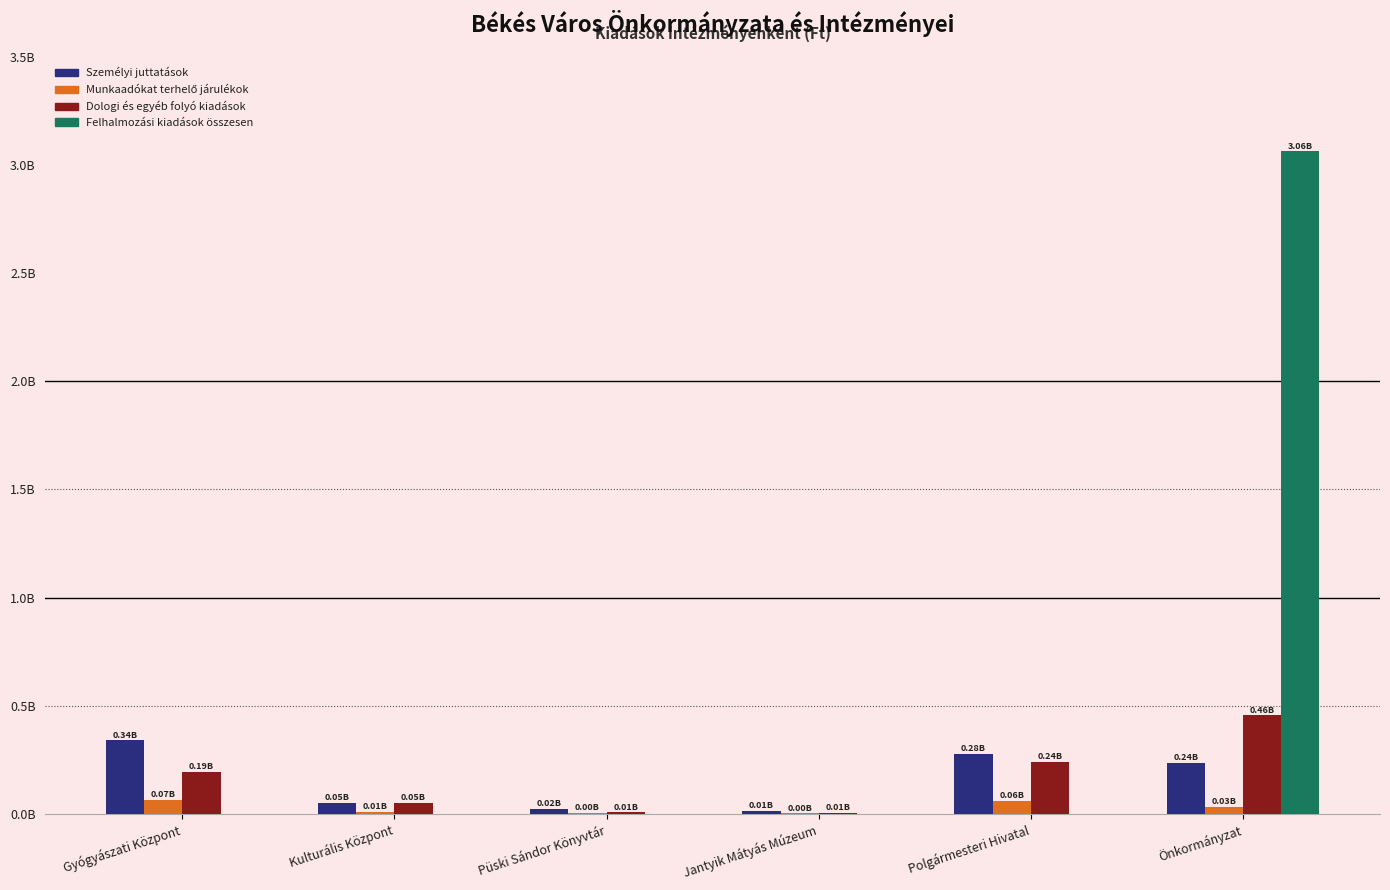

Reading left to right, what are all the values shown in this chart?

Személyi juttatások: Gyógyászati Központ=340389469	Kulturális Központ=51164500	Püski Sándor Könyvtár=23157648	Jantyik Mátyás Múzeum=13983500	Polgármesteri Hivatal=276365064	Önkormányzat=236904500
Munkaadókat terhelő járulékok: Gyógyászati Központ=66016000	Kulturális Központ=9921130	Püski Sándor Könyvtár=4469000	Jantyik Mátyás Múzeum=2631000	Polgármesteri Hivatal=61345000	Önkormányzat=31170200
Dologi és egyéb folyó kiadások: Gyógyászati Központ=194161000	Kulturális Központ=51692000	Püski Sándor Könyvtár=6700000	Jantyik Mátyás Múzeum=5707000	Polgármesteri Hivatal=241634000	Önkormányzat=456310768
Felhalmozási kiadások összesen: Gyógyászati Központ=0	Kulturális Központ=0	Püski Sándor Könyvtár=0	Jantyik Mátyás Múzeum=0	Polgármesteri Hivatal=0	Önkormányzat=3064315517